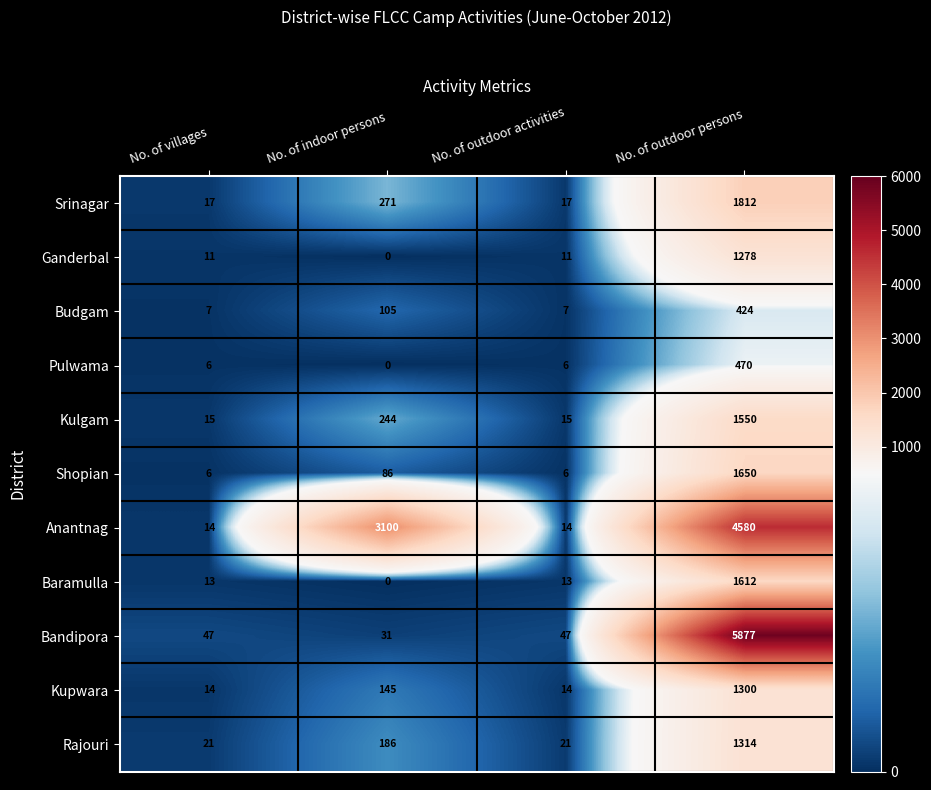

At which category is the sum across all series the highest?

No. of outdoor persons